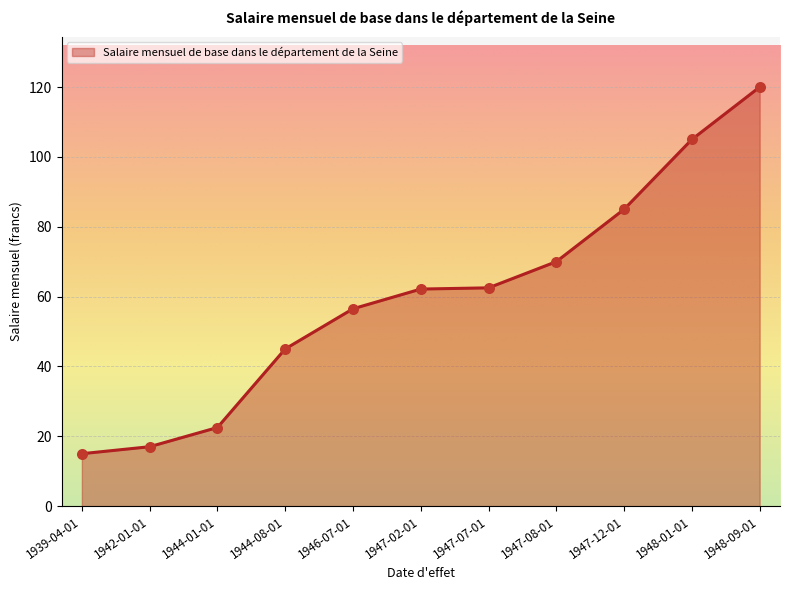

What is the ratio of the value at 1946-07-01 to the value at 1948-09-01?

0.5